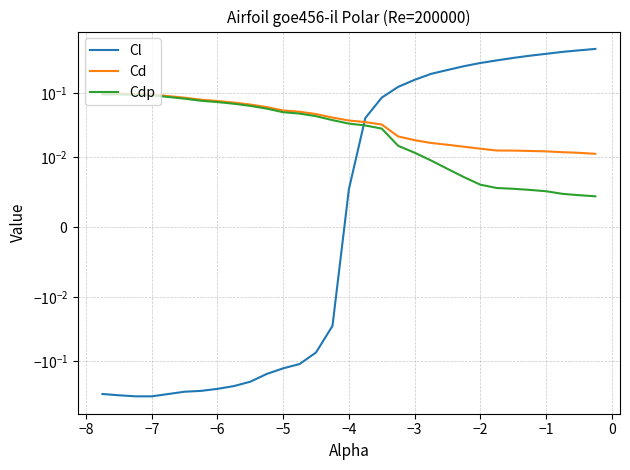

Which series has the largest total across all categories?

Cd